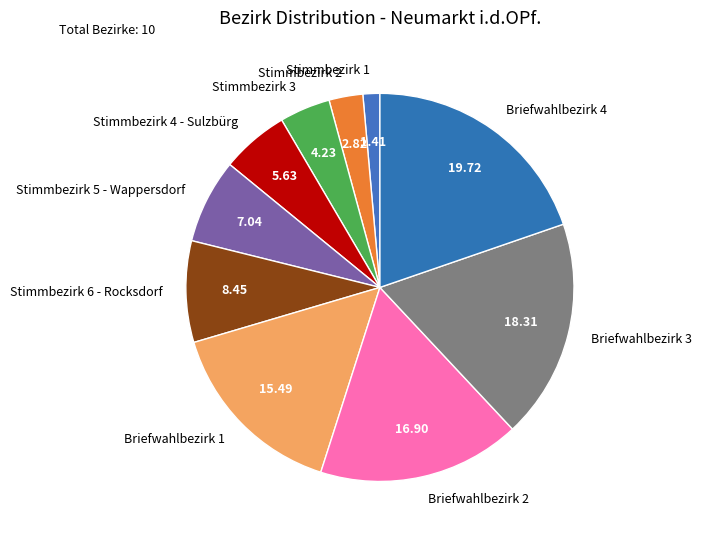

Is there any slice that represents more than half of the pie?

No